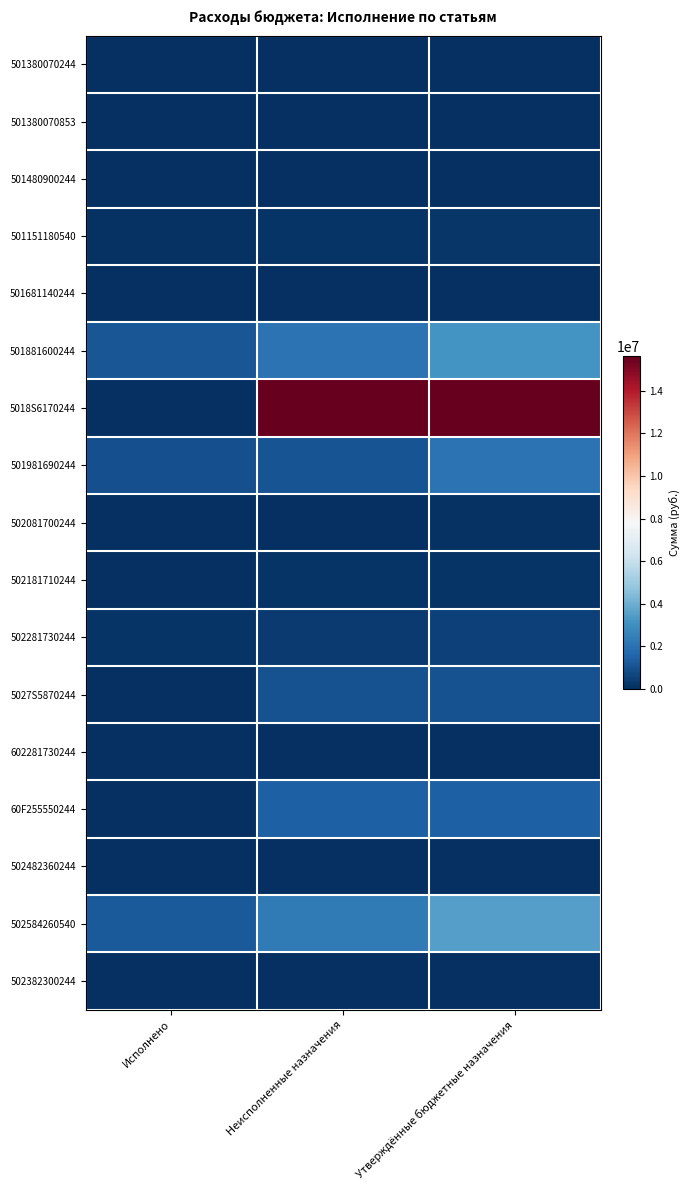

Reading right to left, list all the values displayed in this chart.

501380070244: Утверждённые бюджетные назначения=0.0	Неисполненные назначения=30000.0	Исполнено=0.0
501380070853: Утверждённые бюджетные назначения=0.0	Неисполненные назначения=5000.0	Исполнено=0.0
501480900244: Утверждённые бюджетные назначения=0.0	Неисполненные назначения=10000.0	Исполнено=0.0
501151180540: Утверждённые бюджетные назначения=202197.0	Неисполненные назначения=126758.8	Исполнено=75438.2
501681140244: Утверждённые бюджетные назначения=0.0	Неисполненные назначения=15000.0	Исполнено=0.0
501881600244: Утверждённые бюджетные назначения=3170882.4	Неисполненные назначения=2068203.7	Исполнено=1102678.7
5018S6170244: Утверждённые бюджетные назначения=15613739.0	Неисполненные назначения=15613739.0	Исполнено=0.0
501981690244: Утверждённые бюджетные назначения=2034020.0	Неисполненные назначения=1065298.2	Исполнено=968721.8
502081700244: Утверждённые бюджетные назначения=85000.0	Неисполненные назначения=59080.0	Исполнено=25920.0
502181710244: Утверждённые бюджетные назначения=170572.0	Неисполненные назначения=126227.8	Исполнено=44344.2
502281730244: Утверждённые бюджетные назначения=539838.0	Неисполненные назначения=362824.0	Исполнено=177014.0
5027S5870244: Утверждённые бюджетные назначения=1000000.0	Неисполненные назначения=1000000.0	Исполнено=0.0
602281730244: Утверждённые бюджетные назначения=1586.2	Неисполненные назначения=1586.2	Исполнено=0.0
60F255550244: Утверждённые бюджетные назначения=1439828.4	Неисполненные назначения=1439828.4	Исполнено=0.0
502482360244: Утверждённые бюджетные назначения=0.0	Неисполненные назначения=15000.0	Исполнено=0.0
502584260540: Утверждённые бюджетные назначения=3521950.0	Неисполненные назначения=2292091.0	Исполнено=1229859.0
502382300244: Утверждённые бюджетные назначения=0.0	Неисполненные назначения=15000.0	Исполнено=0.0